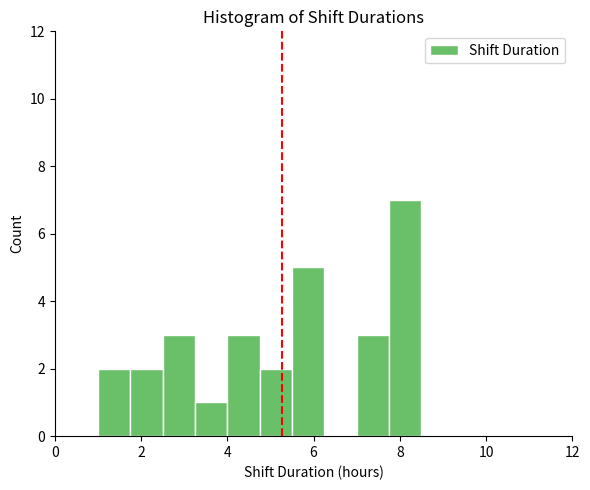

Read against the x-axis, roughly where is the centre of the tallest bar?

8.2